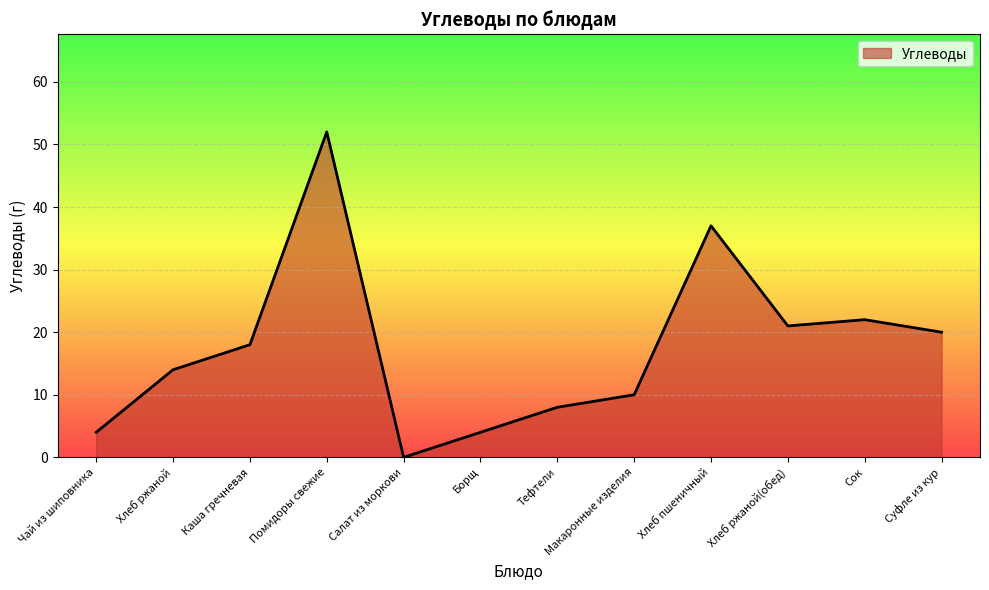

At which category does the data reach its first local peak?

Помидоры свежие